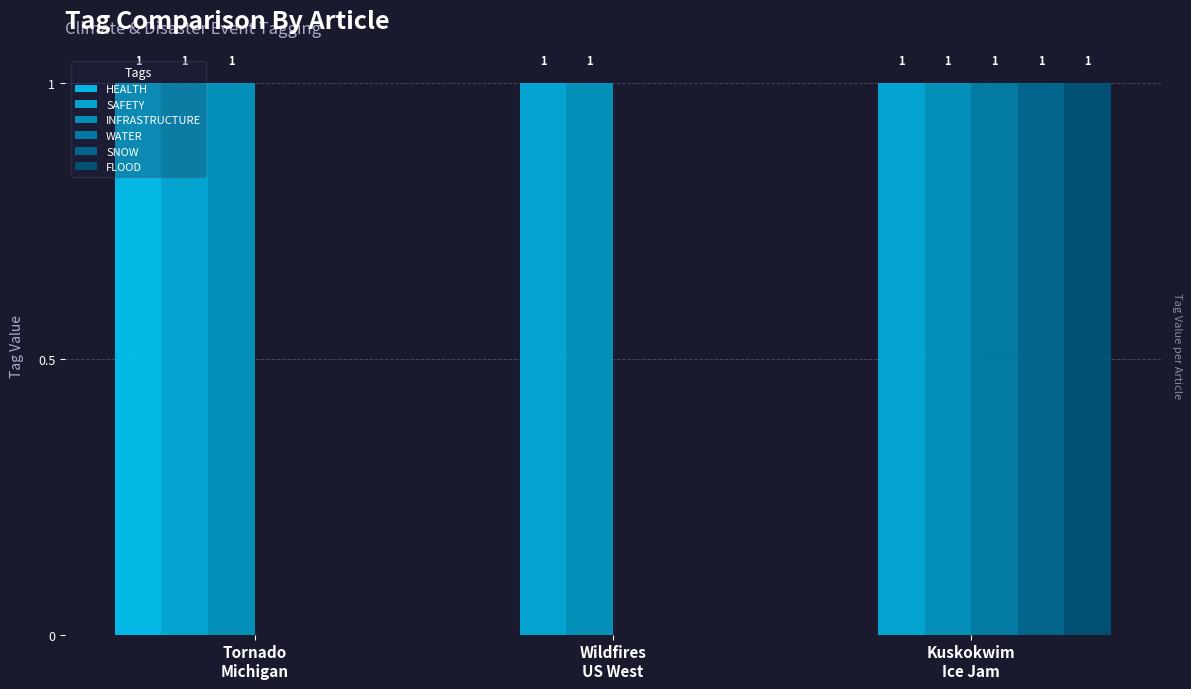

What is the total value across all series at Wildfires
US West?

2